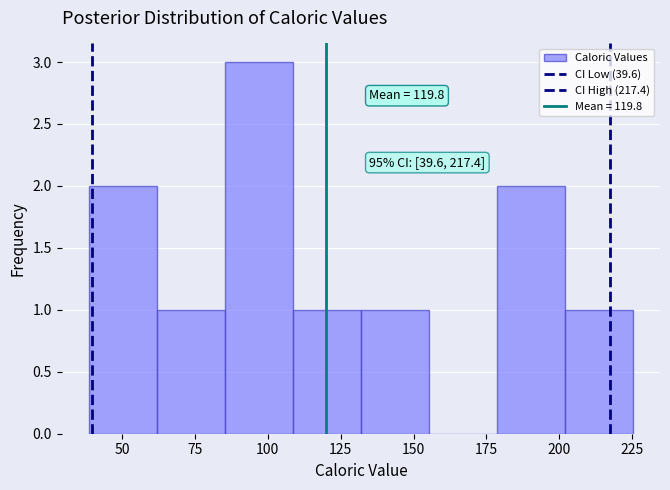

Over which range of the x-axis is the bar tallest?

85 to 110